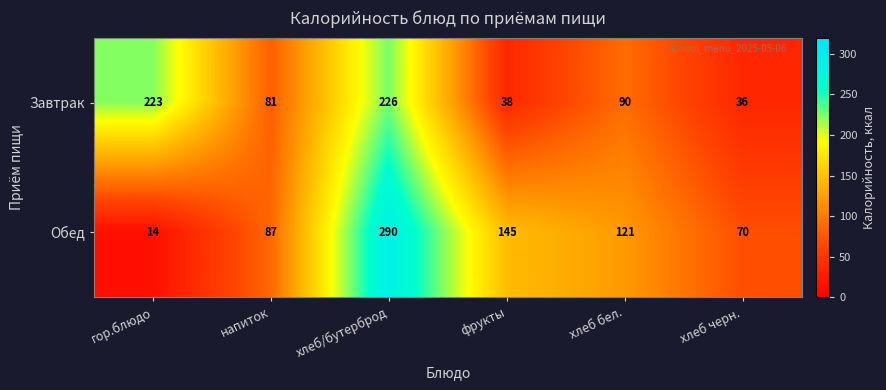

Is it true that Завтрак equals 90 at хлеб бел.?

True